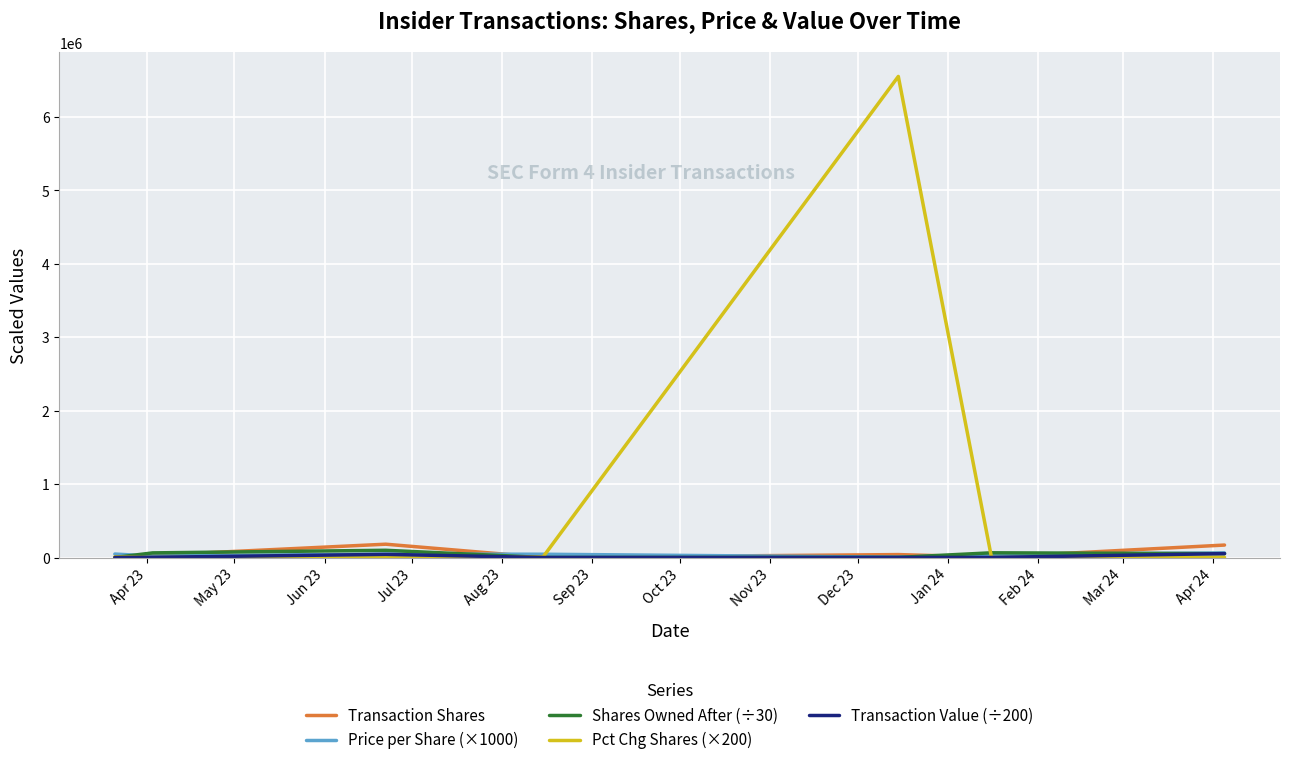

Which series has the widest spread of values?

Pct Chg Shares (×200)